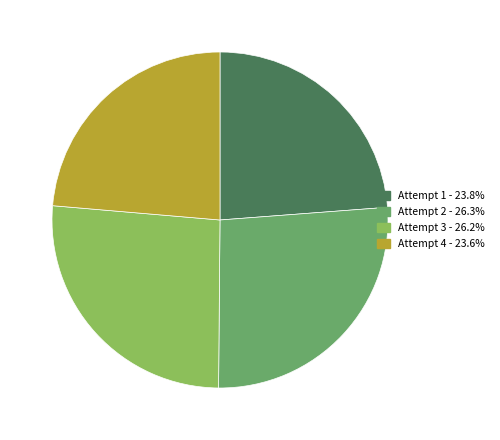

Count the number of slices in the pie.

4